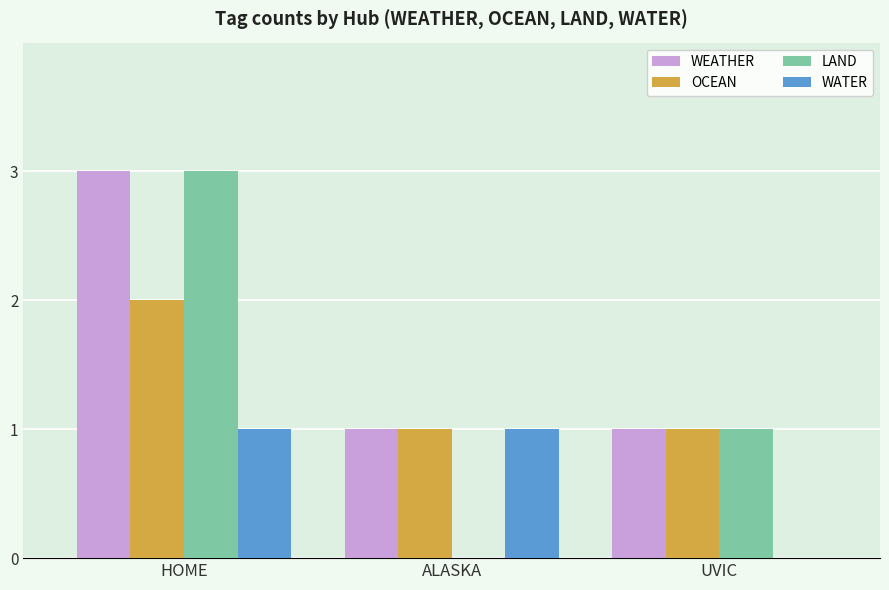

At which category is the sum across all series the highest?

HOME